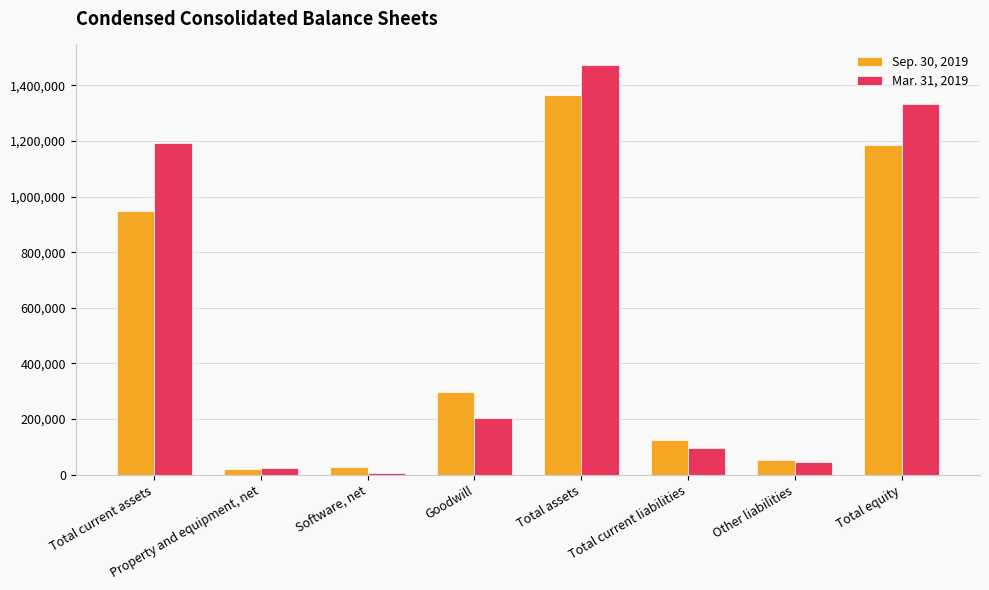

What is the average value of the Sep. 30, 2019 series?

502269